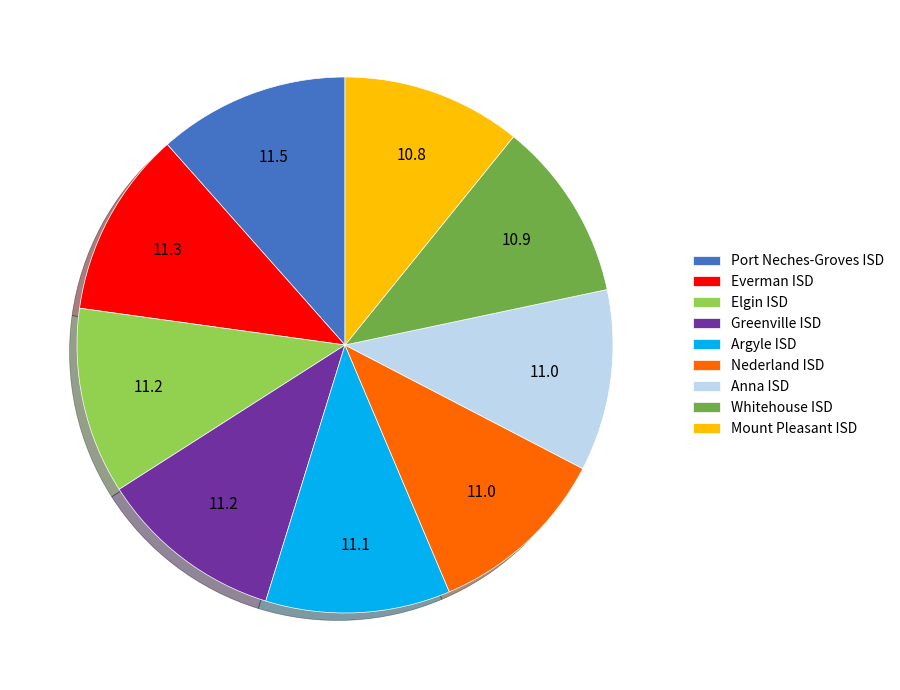

What is the ratio of the value at Anna ISD to the value at Nederland ISD?

1.0